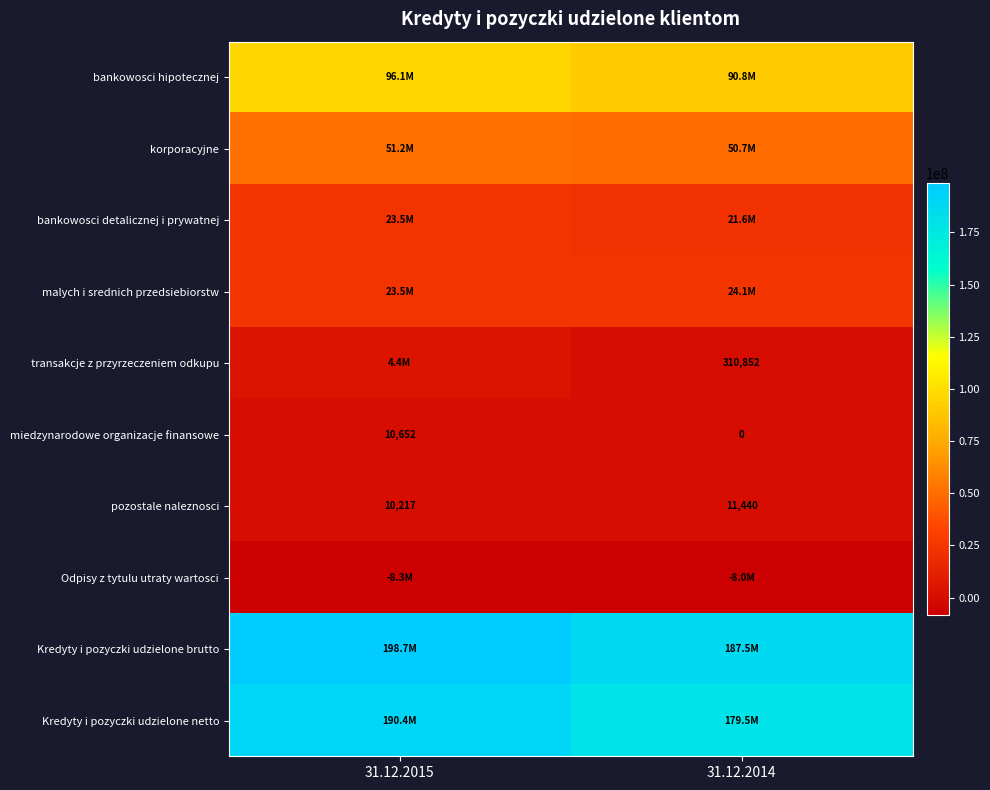

How many distinct data groups are displayed?

10